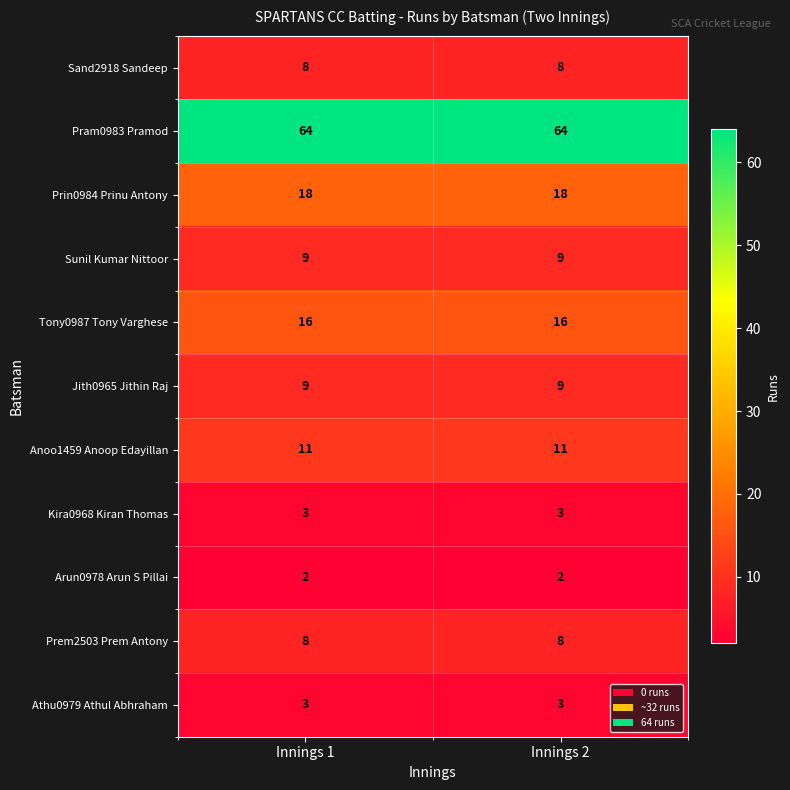

Reading left to right, what are all the values shown in this chart?

Sand2918 Sandeep: 8	8
Pram0983 Pramod: 64	64
Prin0984 Prinu Antony: 18	18
Sunil Kumar Nittoor: 9	9
Tony0987 Tony Varghese: 16	16
Jith0965 Jithin Raj: 9	9
Anoo1459 Anoop Edayillan: 11	11
Kira0968 Kiran Thomas: 3	3
Arun0978 Arun S Pillai: 2	2
Prem2503 Prem Antony: 8	8
Athu0979 Athul Abhraham: 3	3